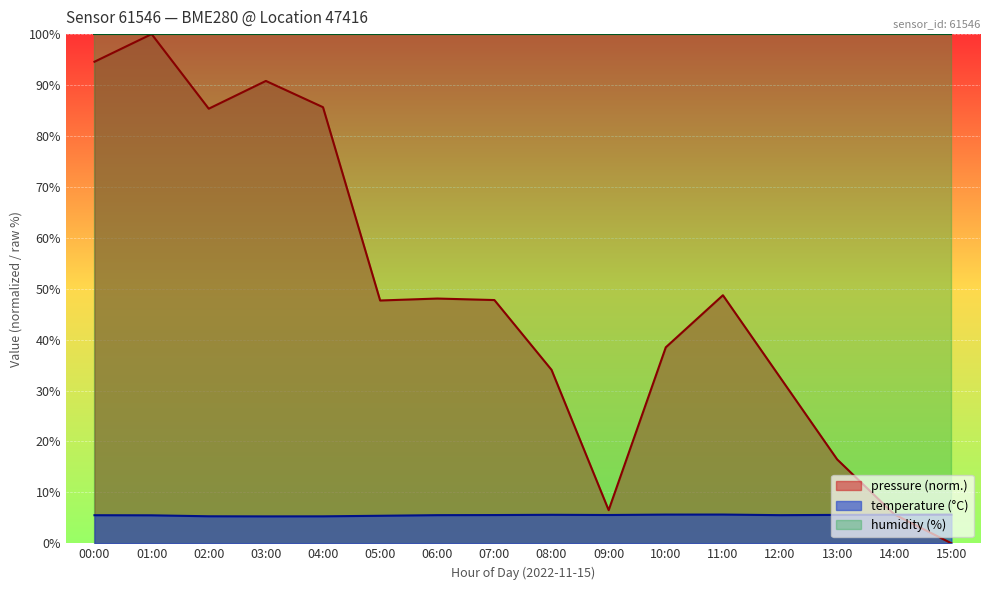

Reading left to right, transcribe all the data shown in this chart.

pressure: 00:00=94.6	01:00=100.0	02:00=85.4	03:00=90.8	04:00=85.6	05:00=47.7	06:00=48.1	07:00=47.8	08:00=34.1	09:00=6.5	10:00=38.5	11:00=48.7	12:00=32.6	13:00=16.5	14:00=5.7	15:00=0.0
temperature: 00:00=5.5	01:00=5.5	02:00=5.3	03:00=5.3	04:00=5.3	05:00=5.4	06:00=5.5	07:00=5.5	08:00=5.6	09:00=5.6	10:00=5.6	11:00=5.7	12:00=5.5	13:00=5.6	14:00=5.6	15:00=5.6